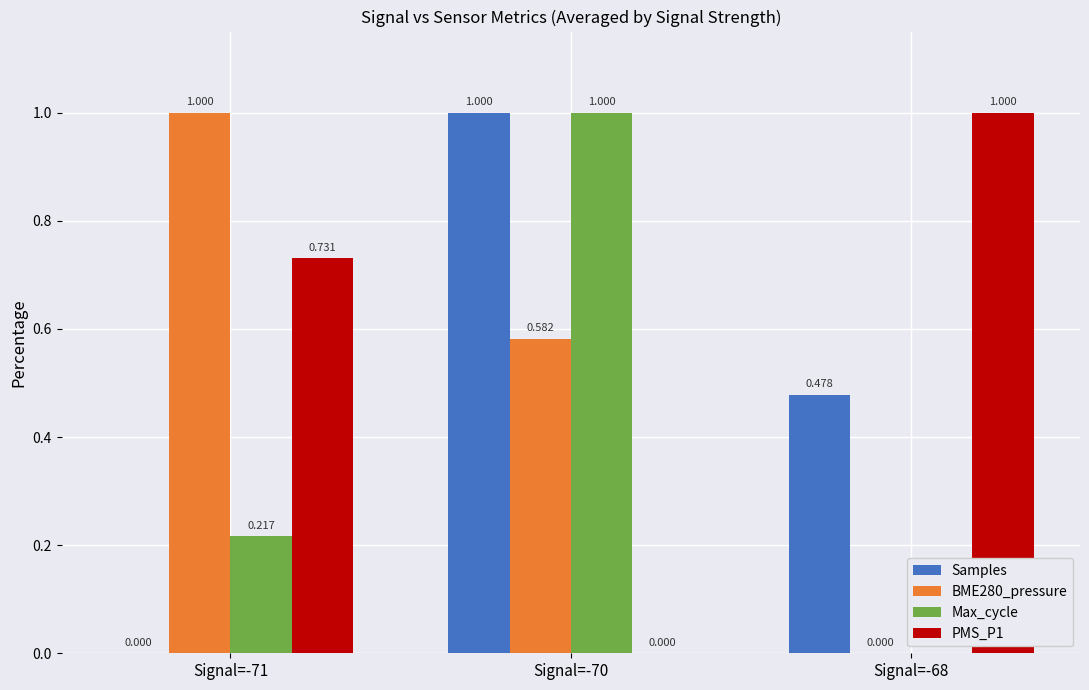

Count the Max_cycle values in the range 0 to 1.

3